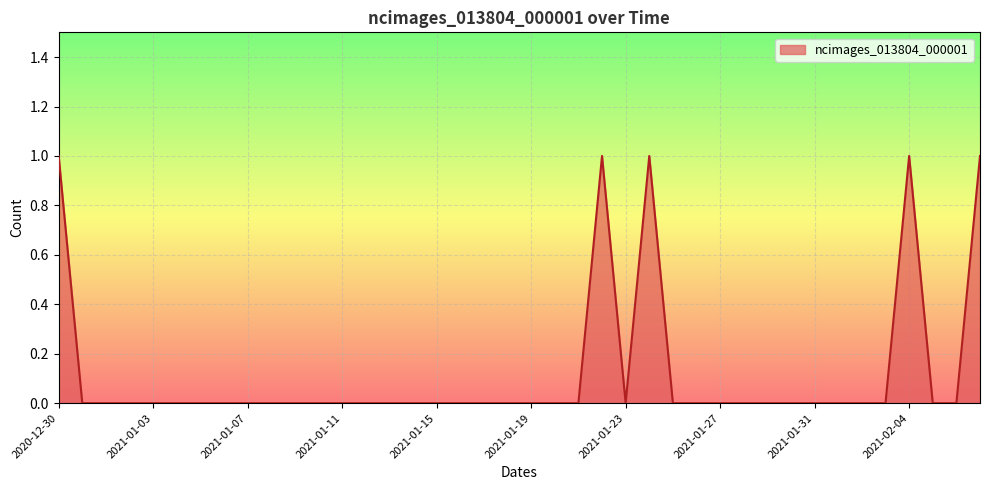

How many lines are shown in the chart?

1